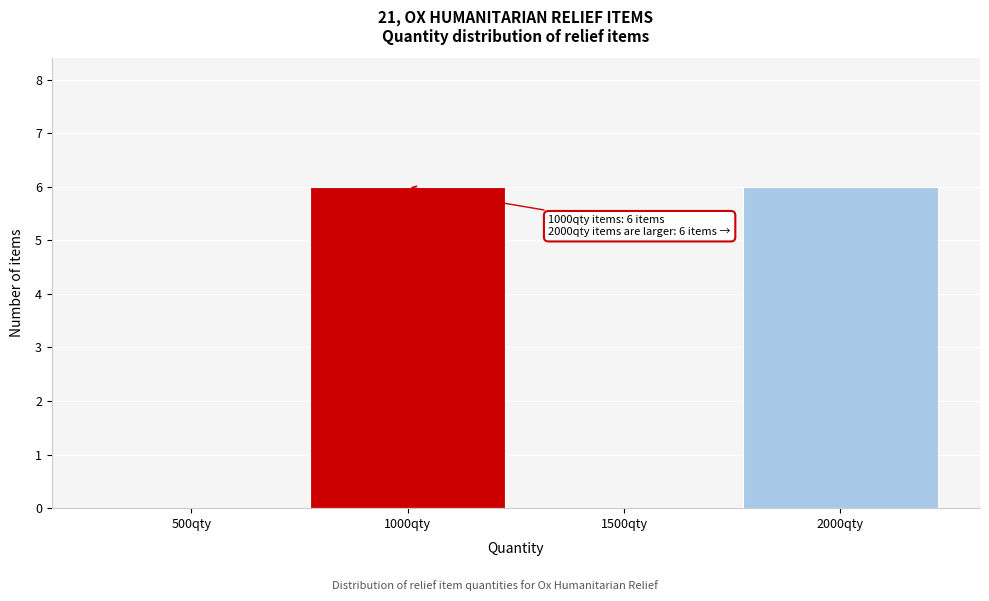

Reading right to left, transcribe all the data shown in this chart.

2000qty=6	1500qty=0	1000qty=6	500qty=0